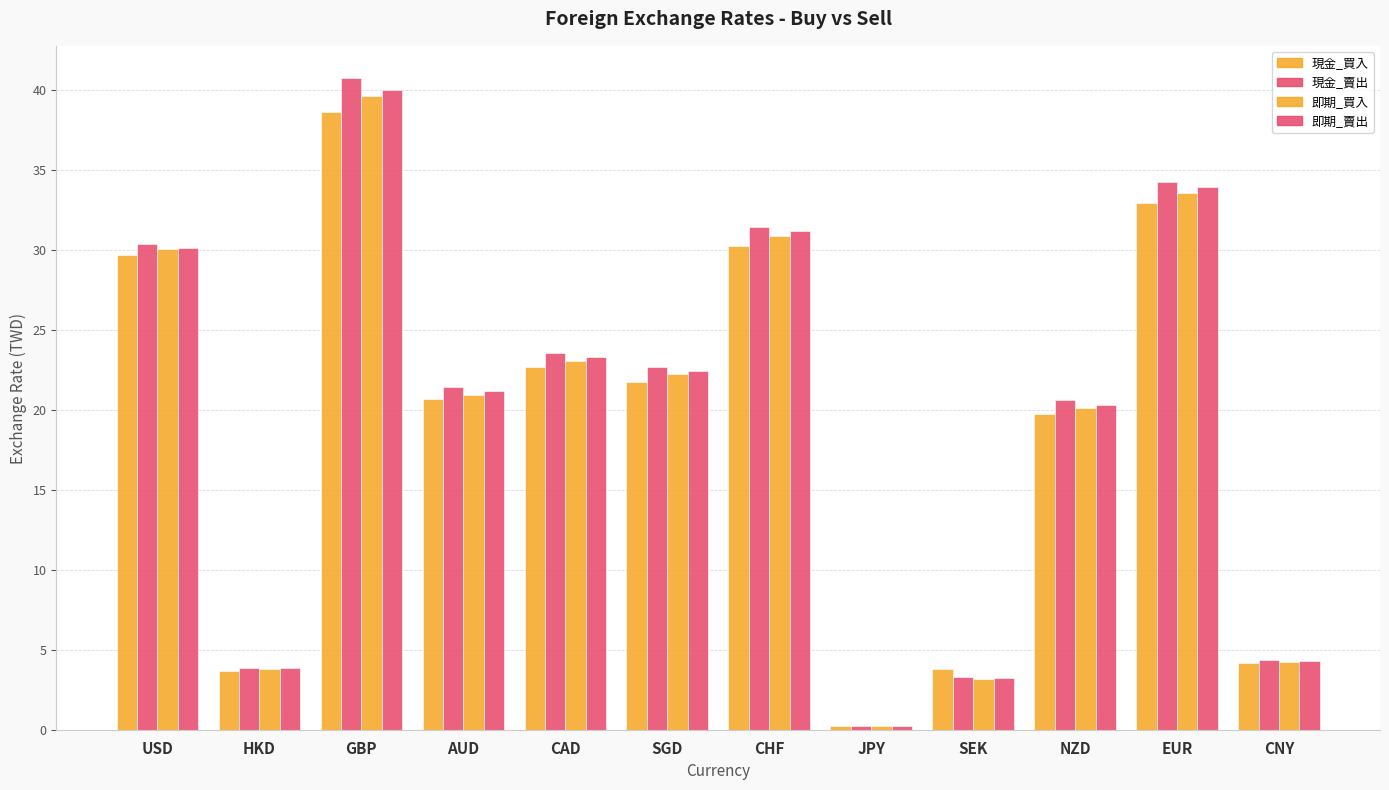

Which series has the widest spread of values?

現金_賣出